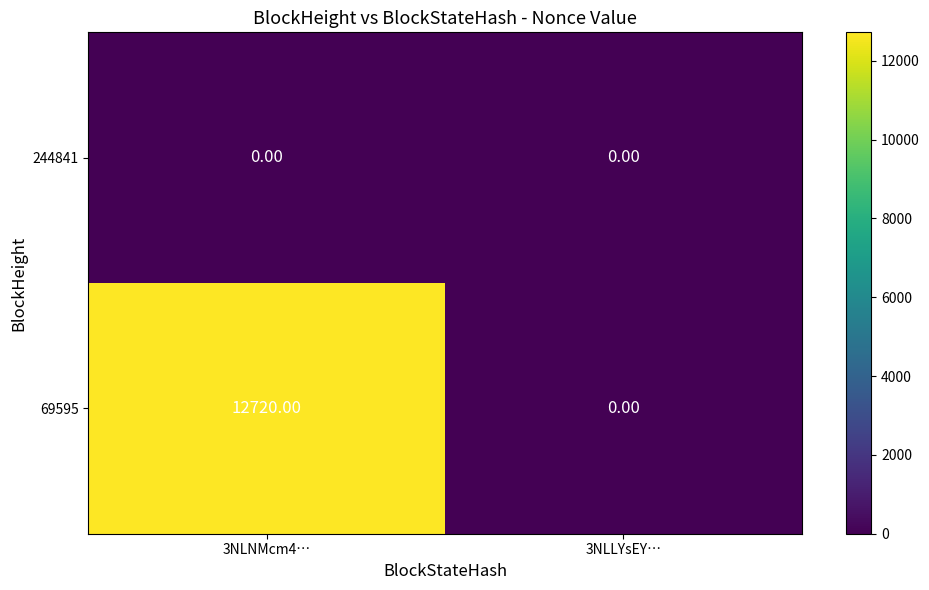

What is the average value of the 69595 series?

6360